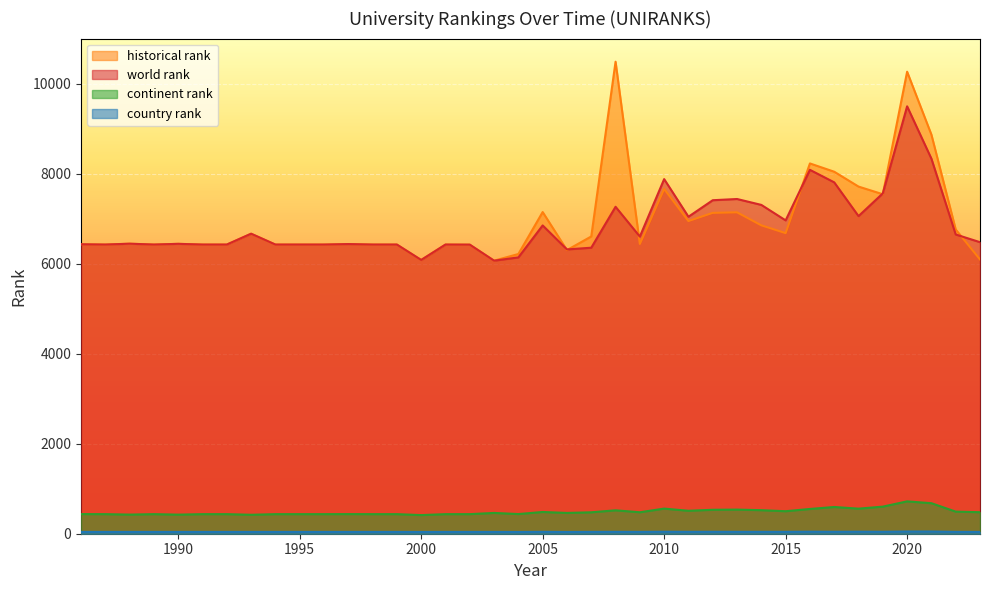

What is the average value of the historical rank series?

6956